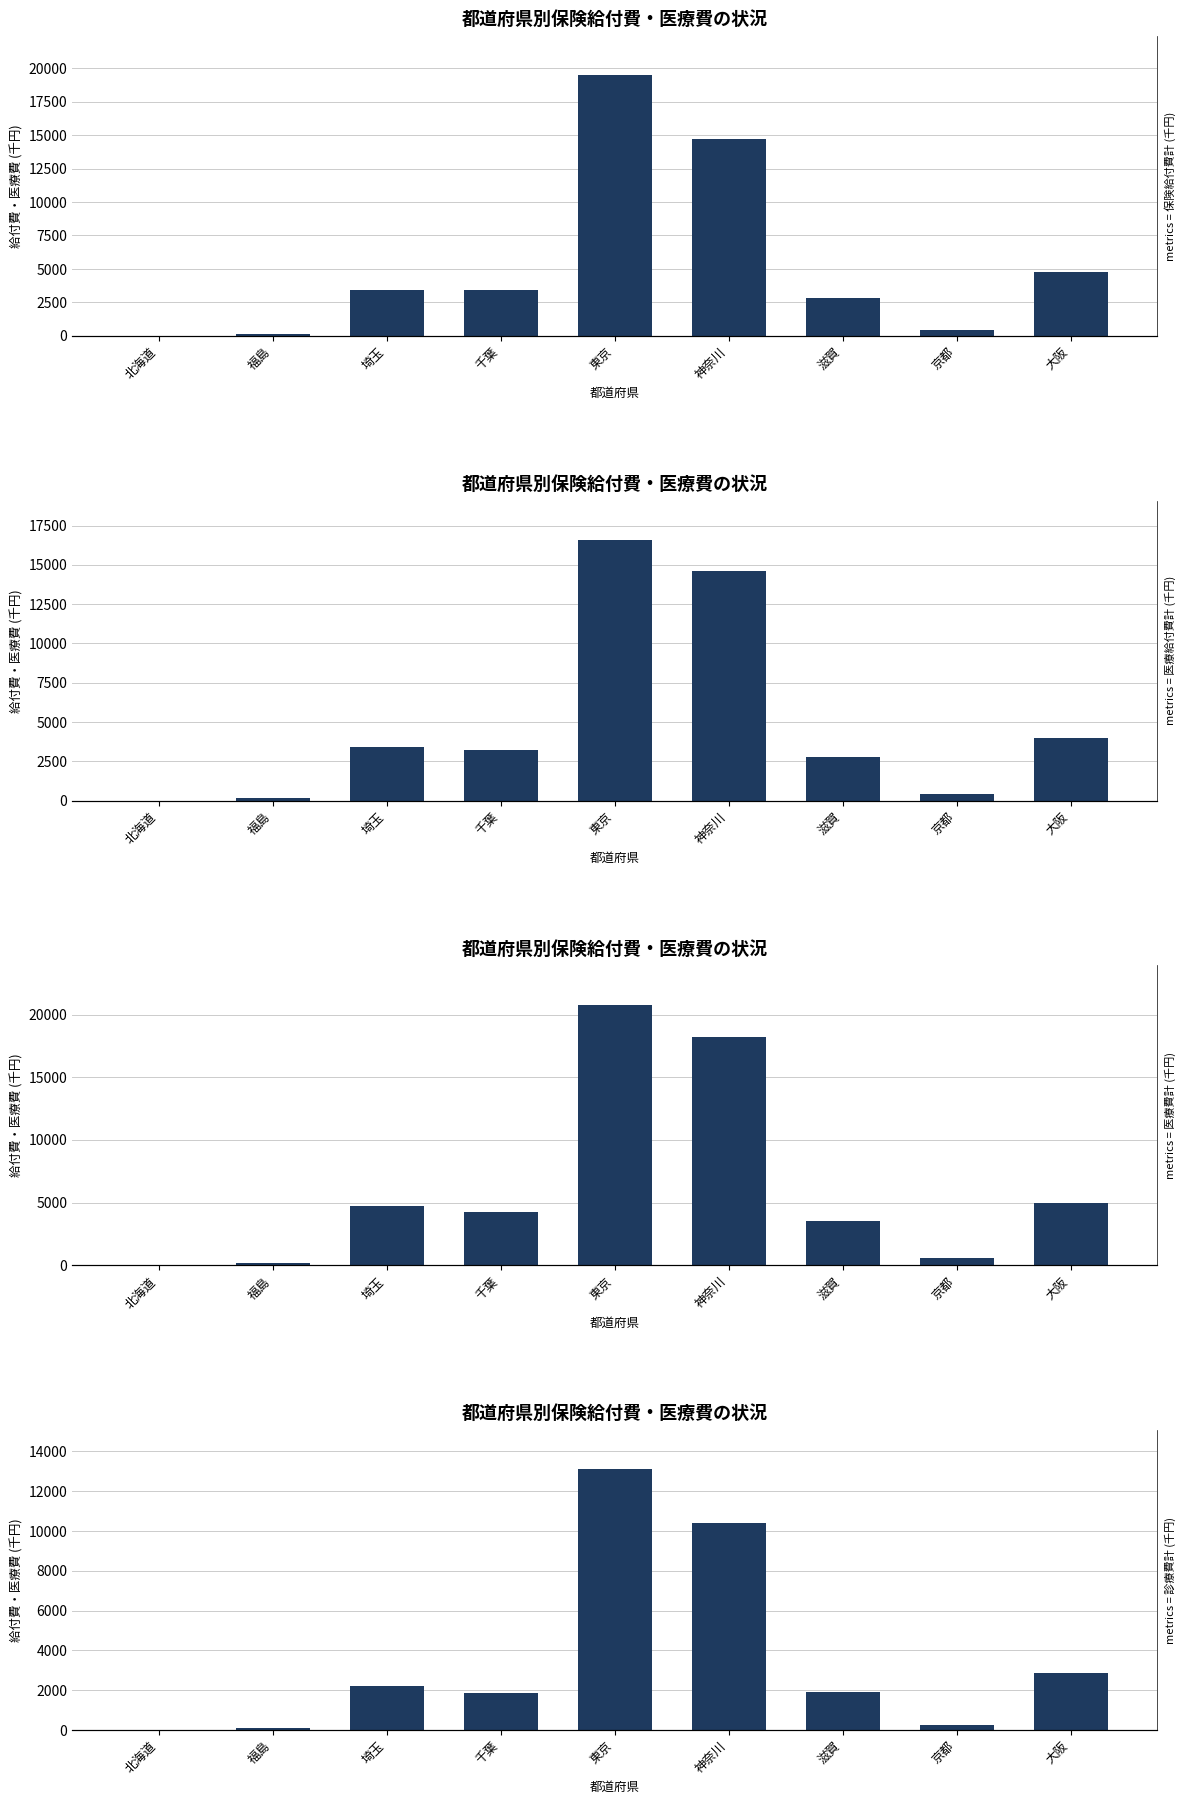

Where does the 医療費計 (千円) series first go above 4242?

埼玉